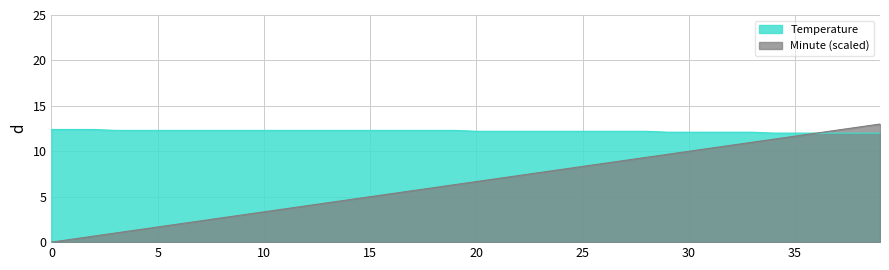

Count the Temperature values in the range 12 to 13.

40